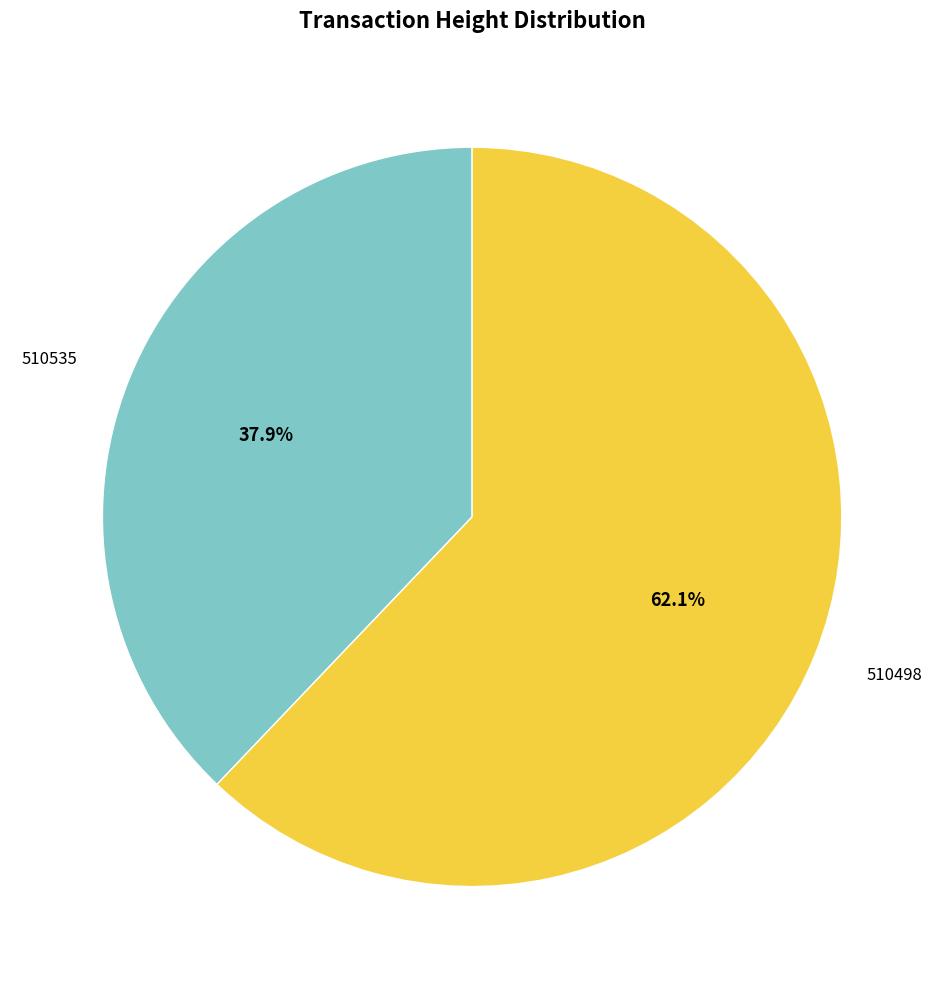

Is there any slice that represents more than half of the pie?

Yes